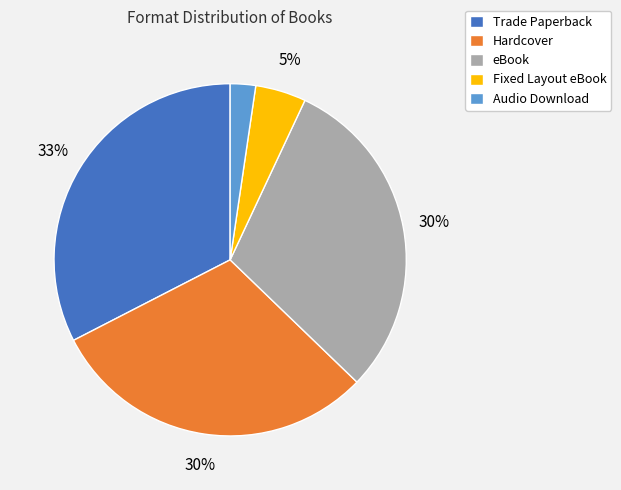

Between Audio Download and Trade Paperback, which is larger?

Trade Paperback